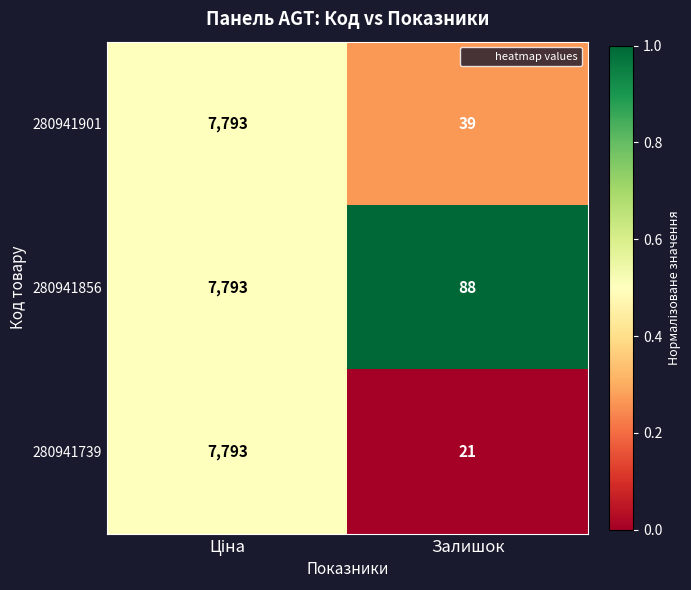

Read the 280941901 value at Залишок.

39